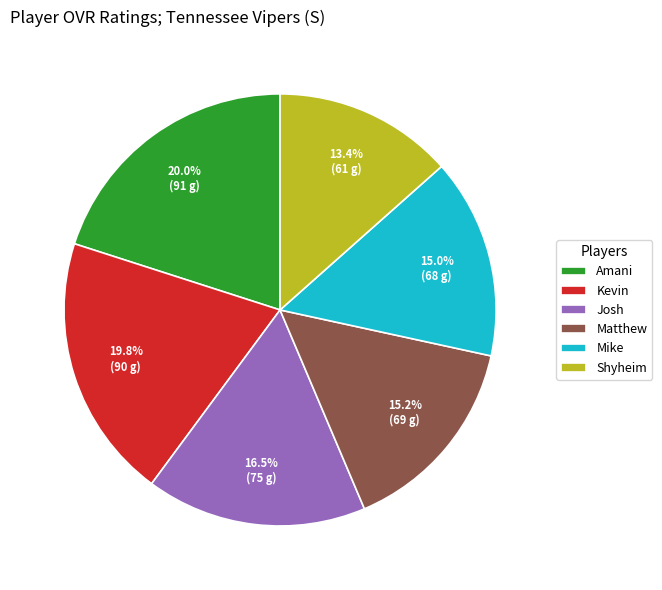

Which has a higher value, Shyheim or Josh?

Josh